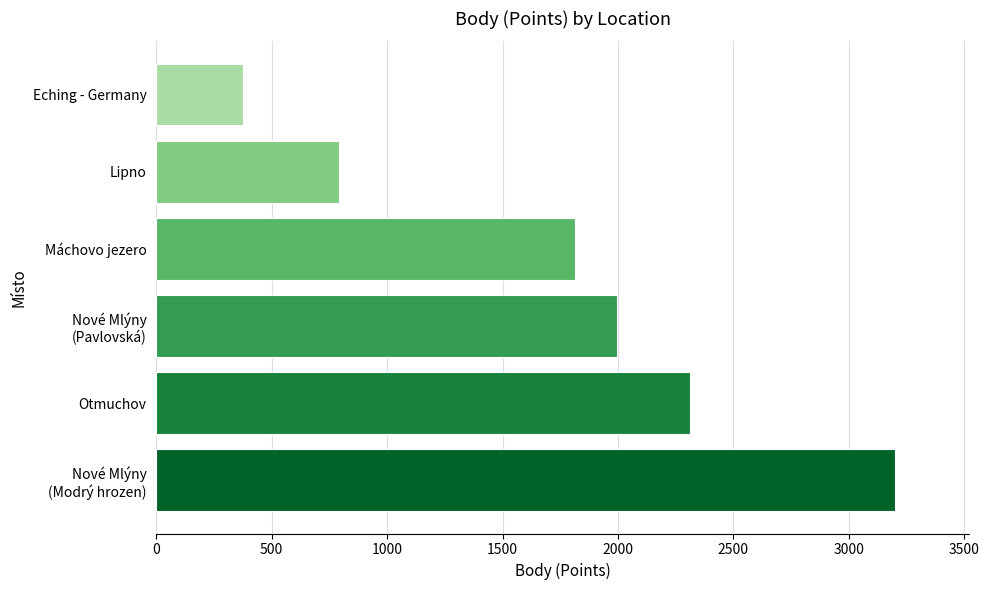

What is the smallest value displayed?

377